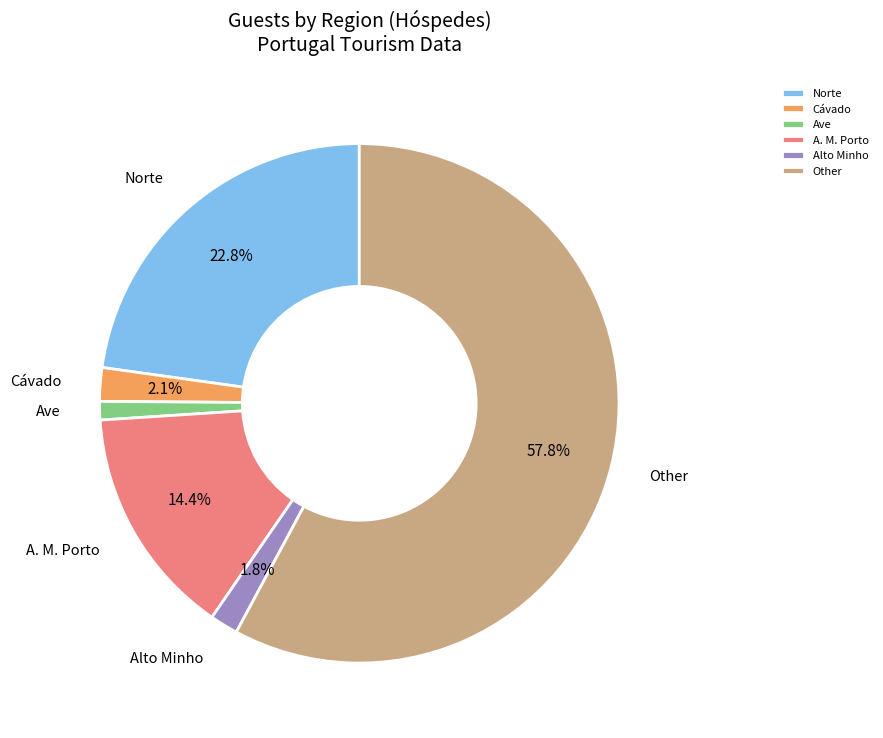

How much of the chart is everything except Norte?

77.2%